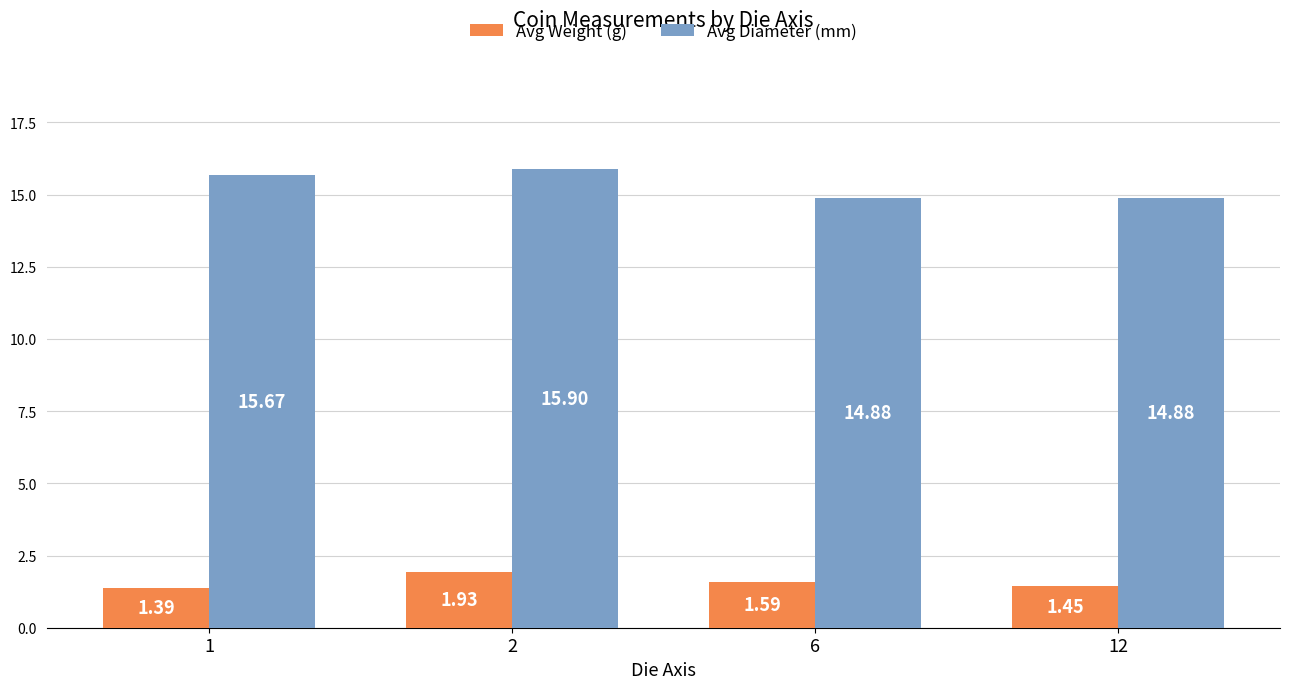

At how many categories does at least one series exceed 13?

4